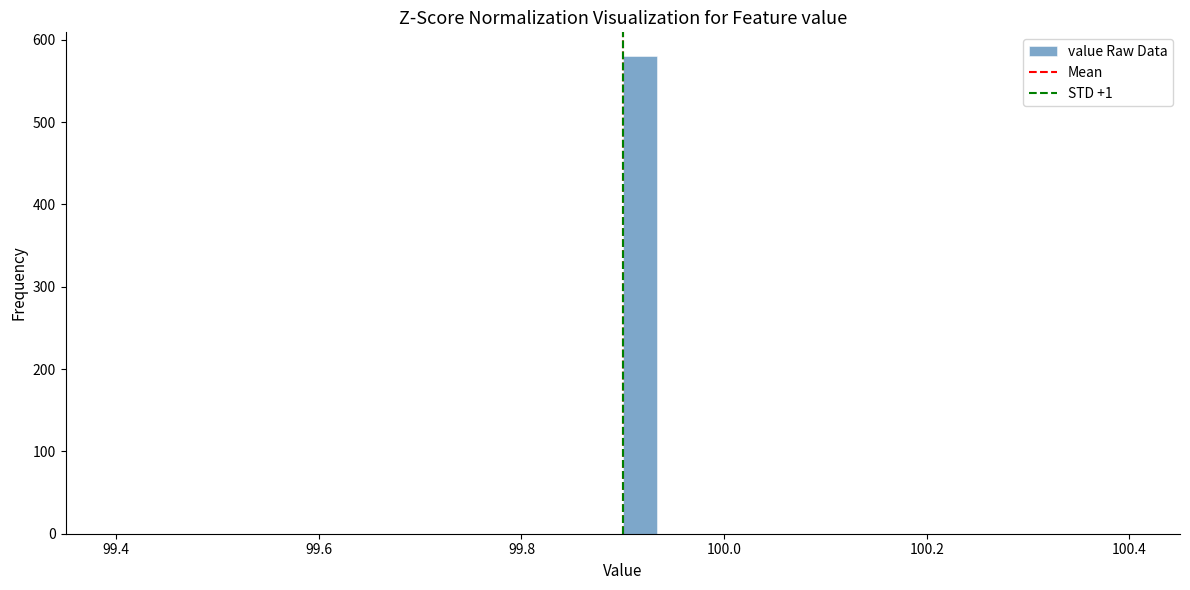

Read against the x-axis, roughly where is the centre of the tallest bar?

99.92